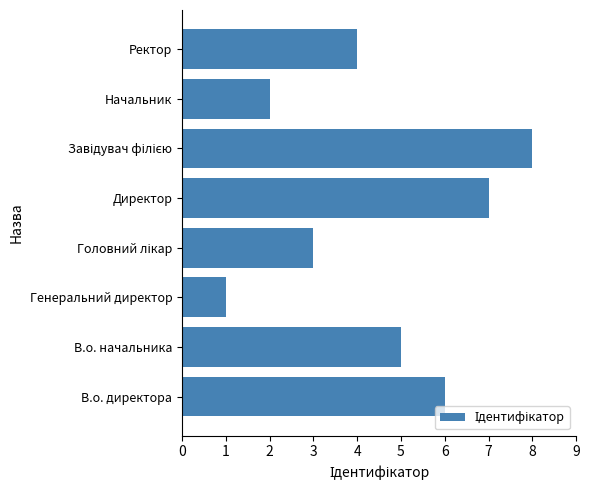

True or false: the data shows 5 at В.о. начальника.

True